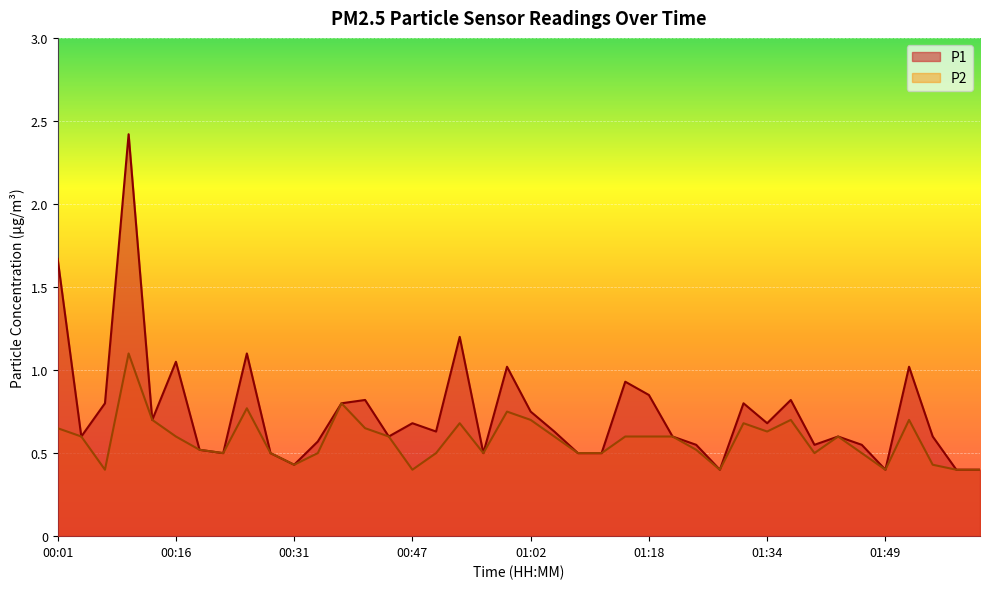

At which category does the chart reach its minimum across all series?

01:28